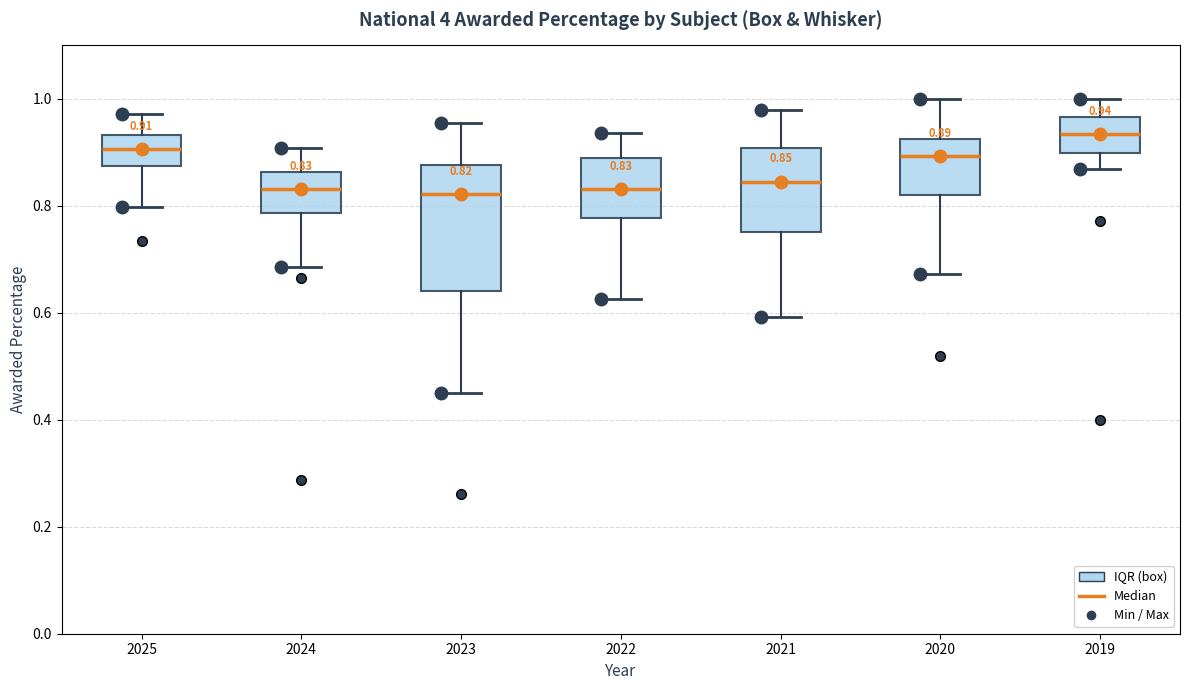

Which box is the tallest, from its lower edge to its upper edge?

2023